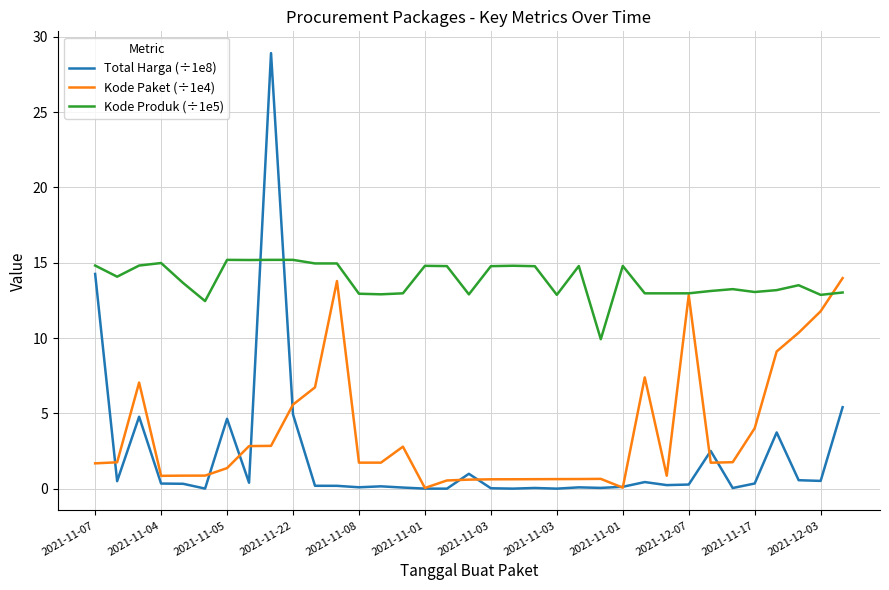

Which series has the largest range (max minus min)?

Total Harga (÷1e8)